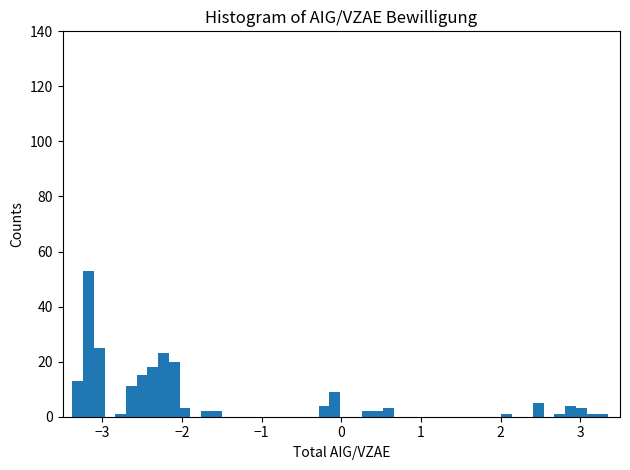

Around what value on the x-axis is the tallest bar? Give the approximate position of its centre, as read against the axis.

-3.2